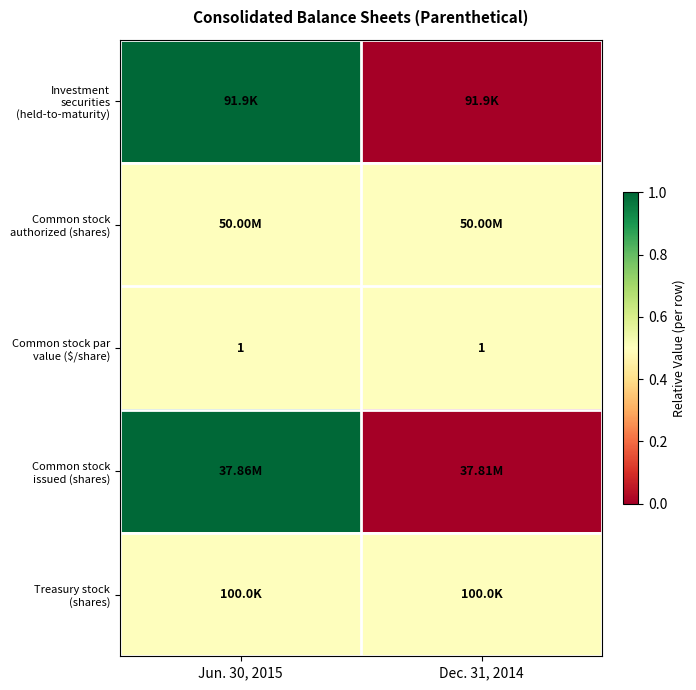

Rank the categories by Common stock authorized (shares) value from highest to lowest.

Jun. 30, 2015, Dec. 31, 2014